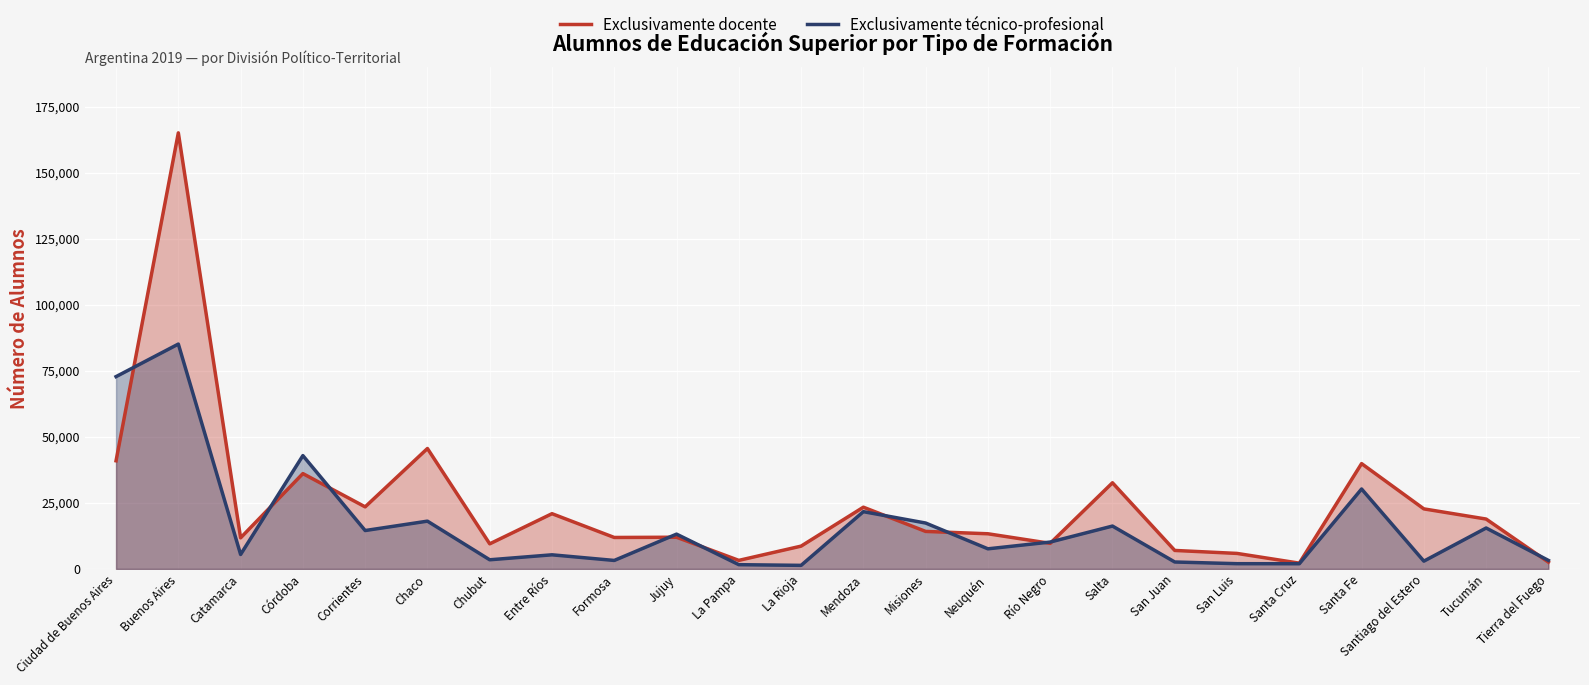

At how many categories does at least one series exceed 163157?

1